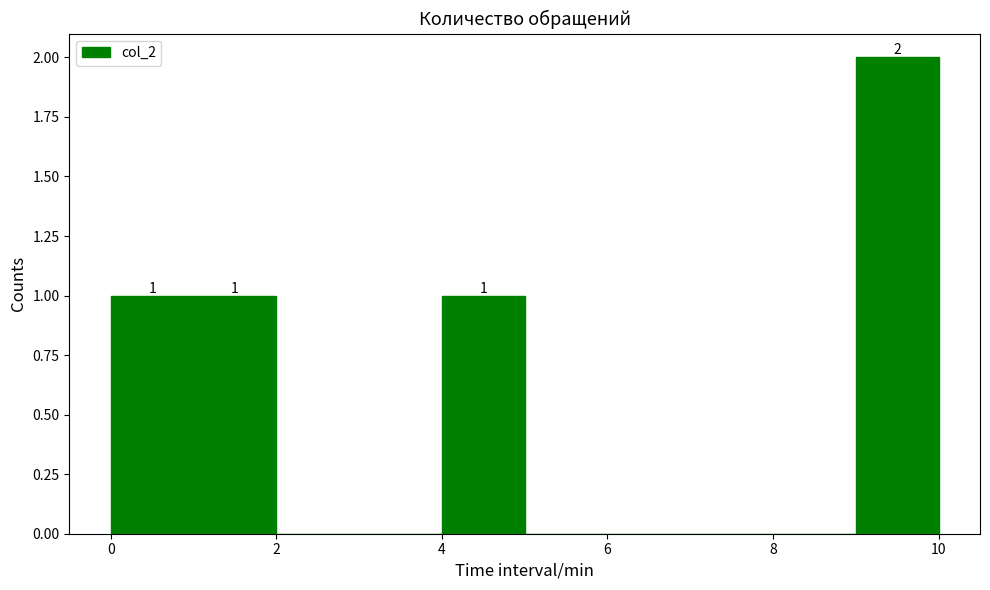

Over which range of the x-axis is the bar tallest?

9 to 10